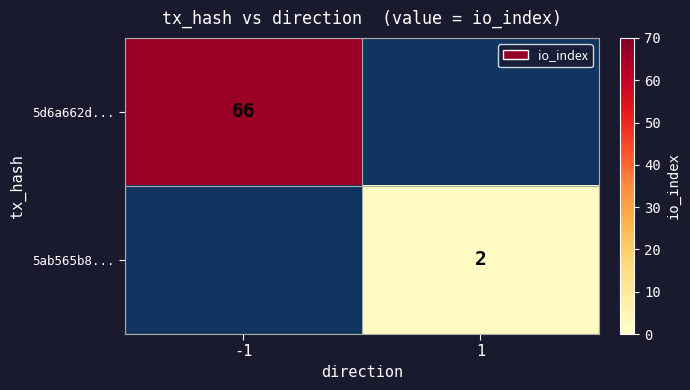

Is the value of 5ab565b8... at 1 greater than the value of 5d6a662d... at -1?

No